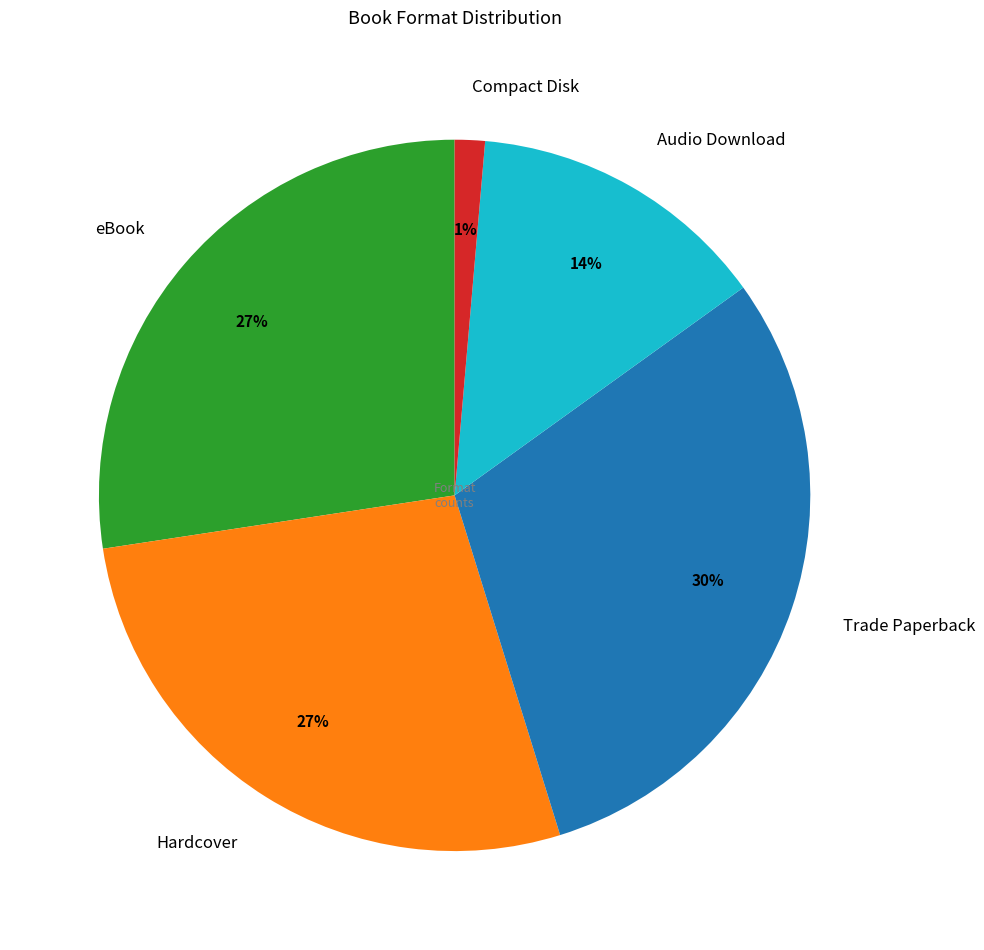

To the nearest percent, what portion does Audio Download represent?

14%